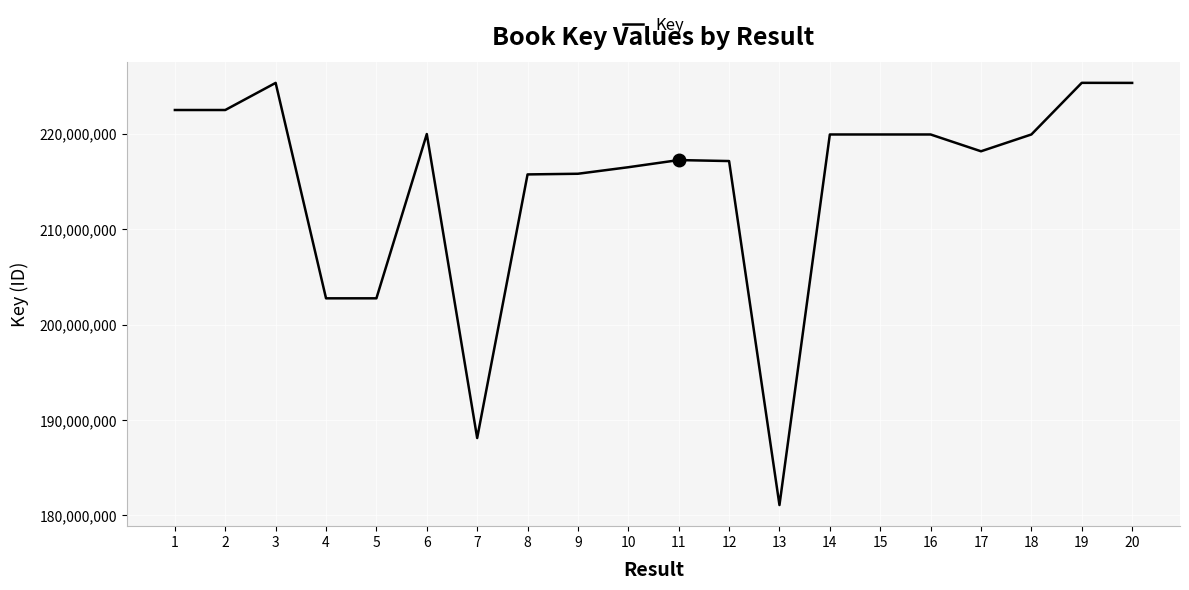

What value does the data have at 19?

225344424